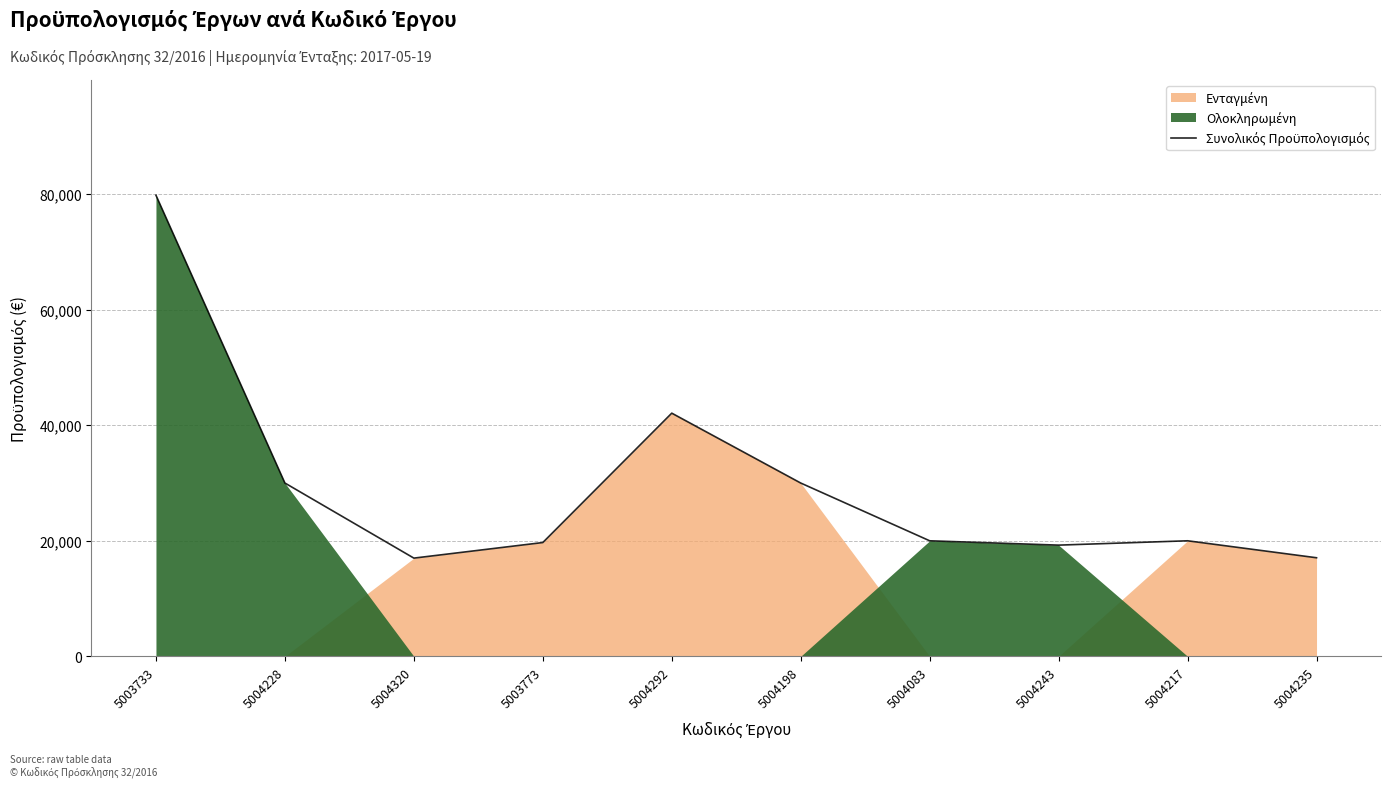

What is the difference between the second highest and minimum values?

25099.7